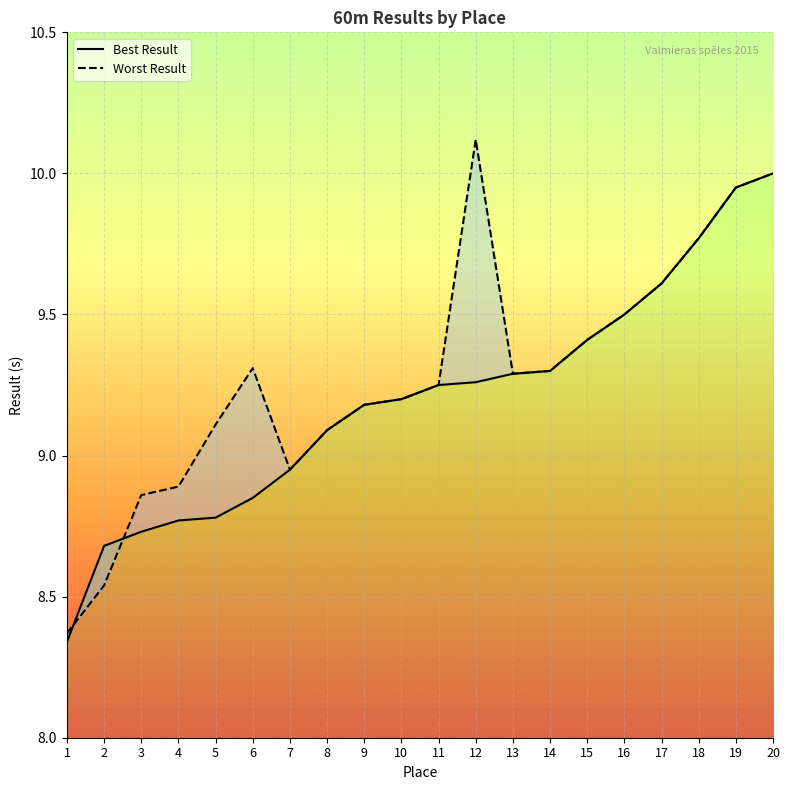

Is it true that Worst Result equals 14.5 at 16?

False